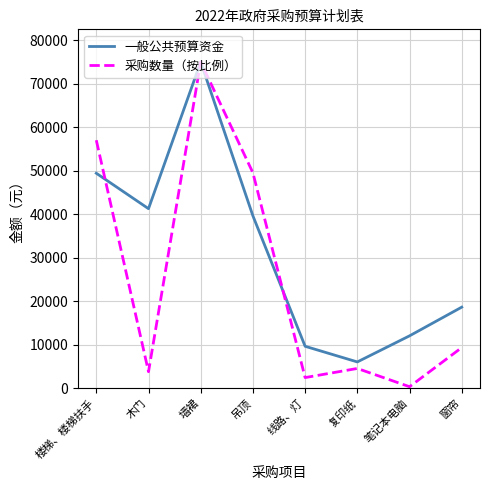

Between which two adjacent categories do 采购数量（按比例） and 一般公共预算资金 first intersect?

楼梯、楼梯扶手 and 木门